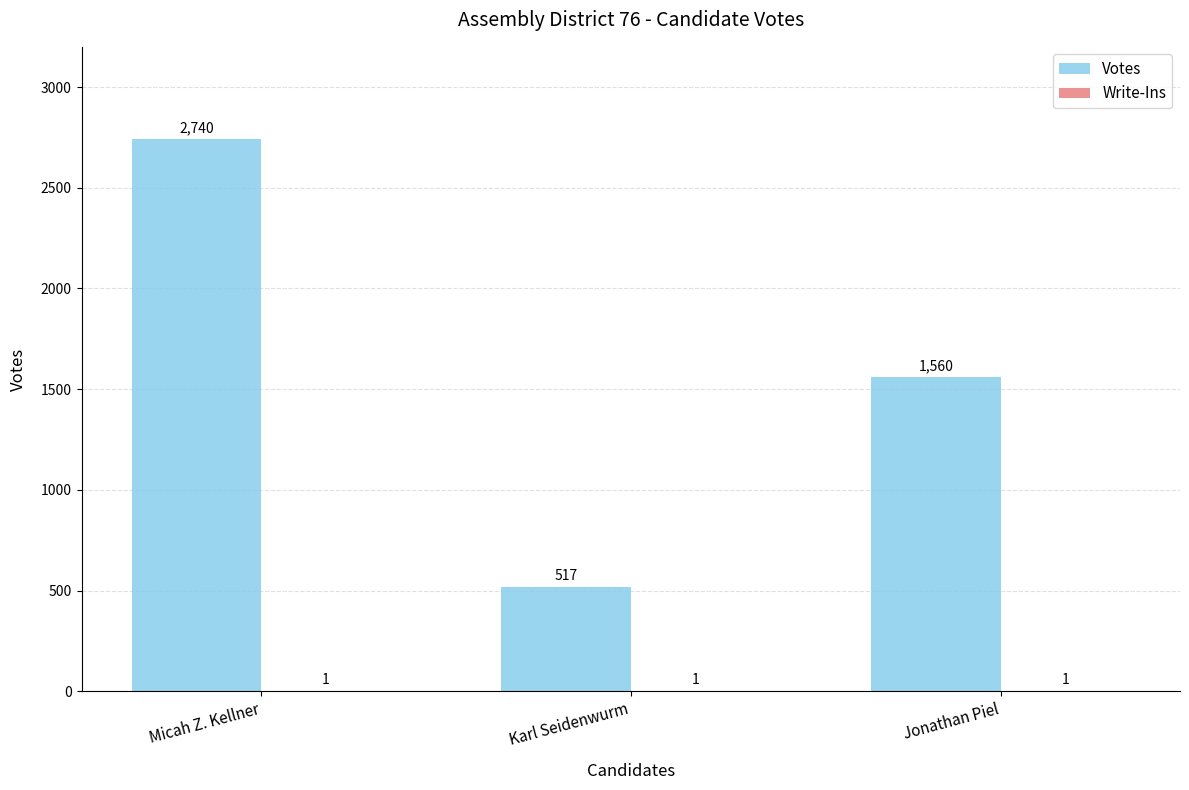

Is it true that Votes equals 525 at Jonathan Piel?

False